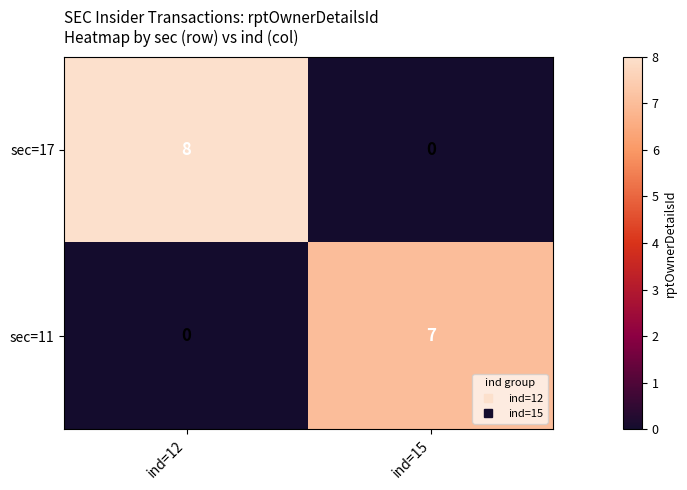

Reading right to left, transcribe all the data shown in this chart.

sec=17: 0	8
sec=11: 7	0